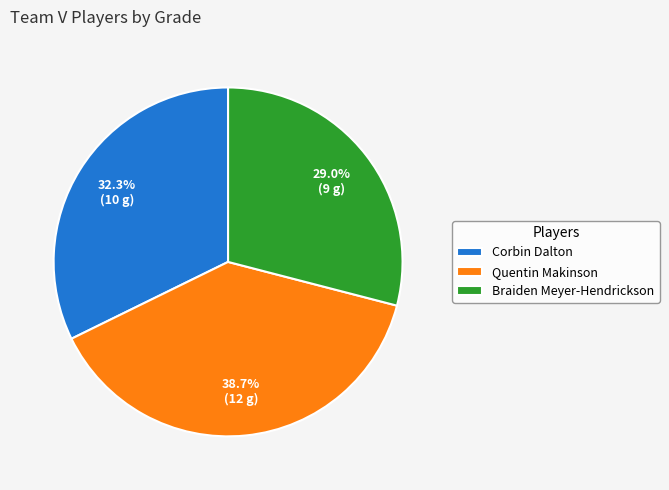

What is the largest slice in the pie chart?

Quentin Makinson